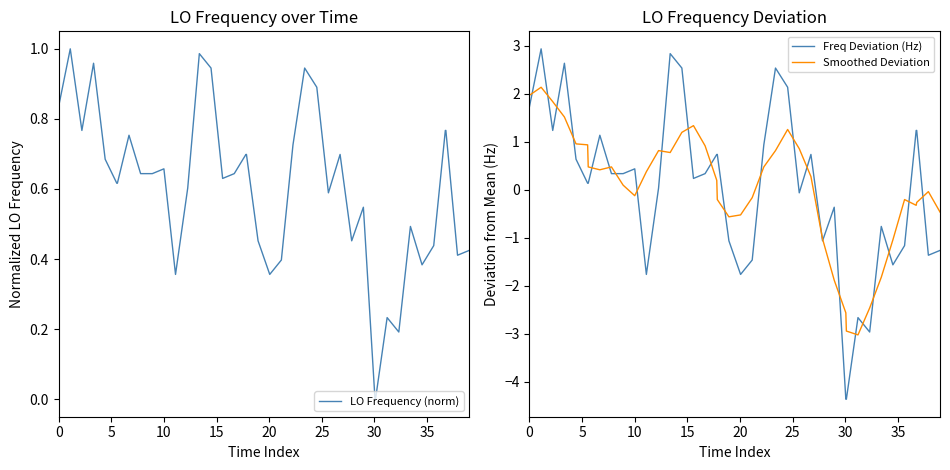

What is the minimum value for Freq Deviation (Hz)?

-4.4